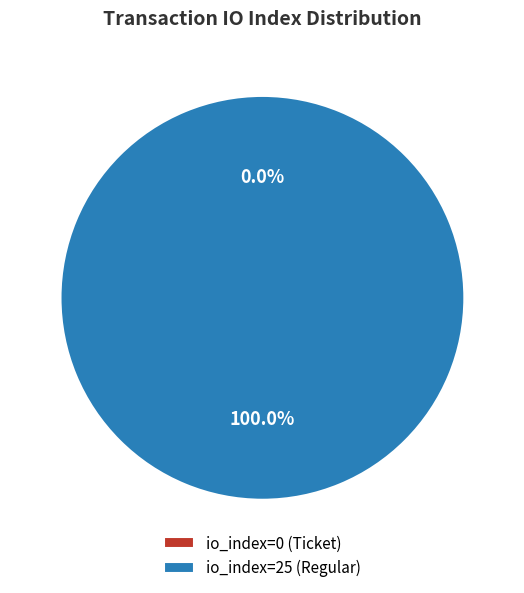

Does io_index=25 (Regular) represent more than half of the total?

Yes